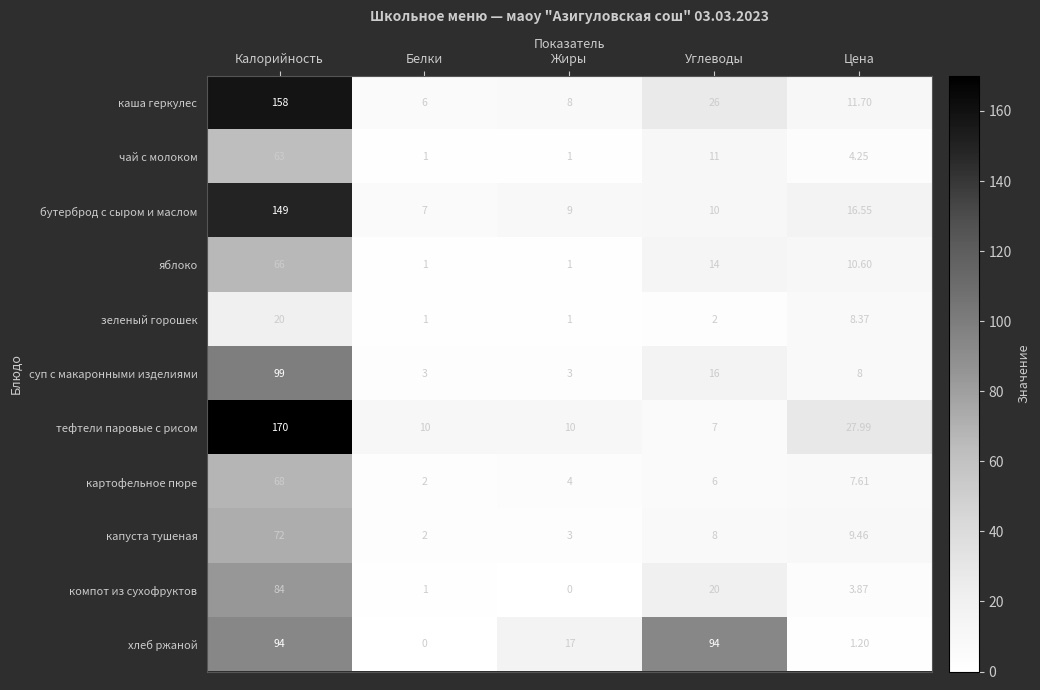

Which series has the widest spread of values?

тефтели паровые с рисом